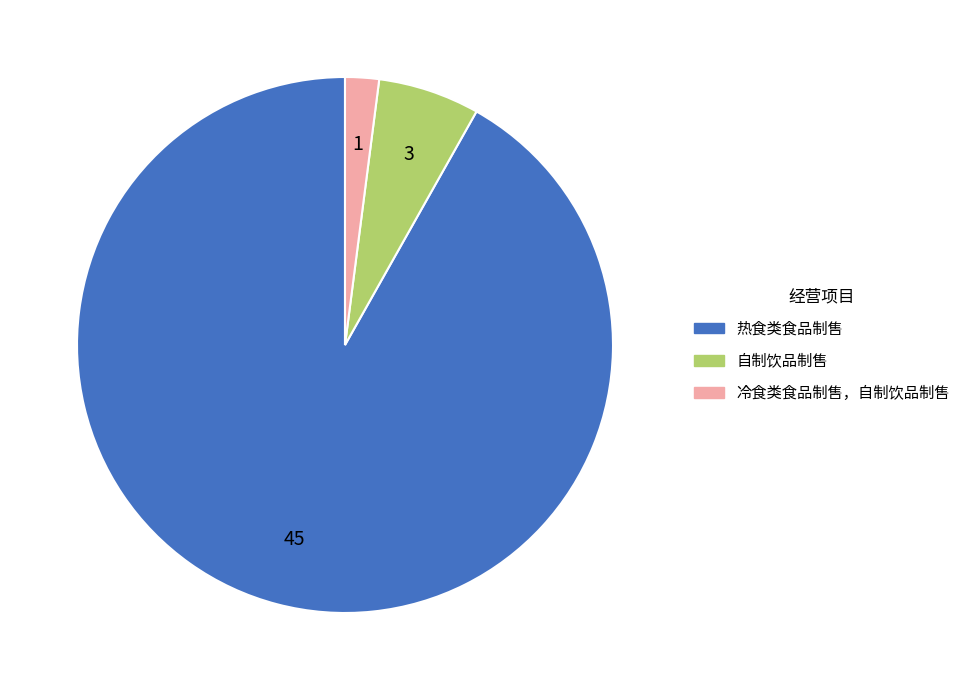

Rank the categories by value from lowest to highest.

冷食类食品制售，自制饮品制售, 自制饮品制售, 热食类食品制售